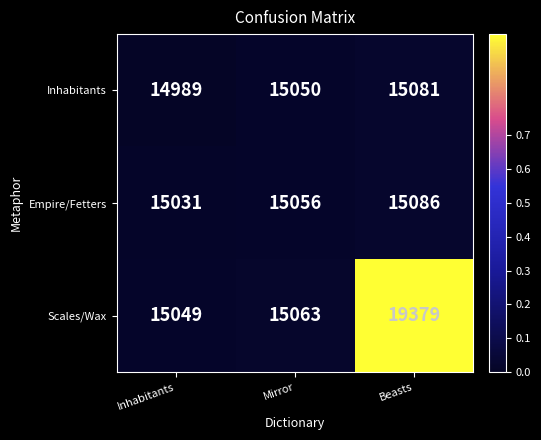

Which series changed the most between Inhabitants and Mirror?

Inhabitants